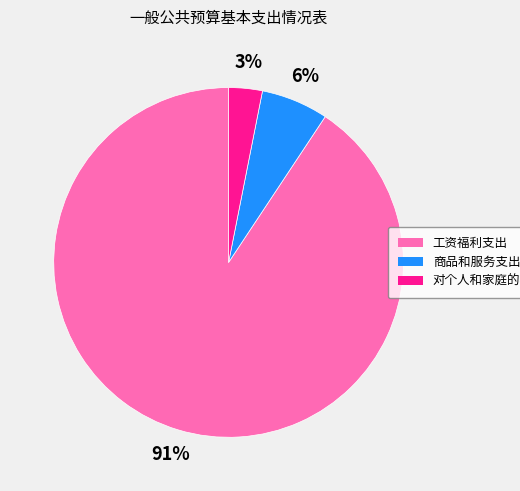

Which category has the biggest portion of the pie?

工资福利支出